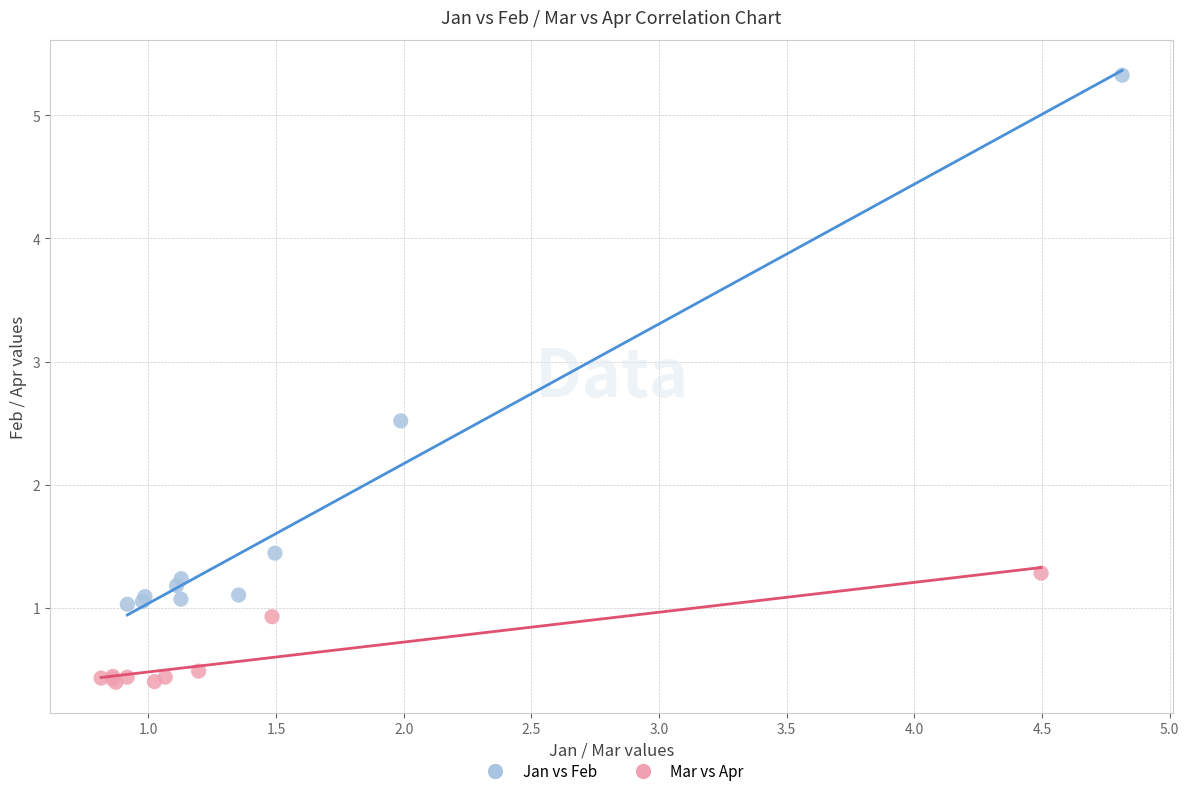

Which series has the largest Y range (max minus min)?

Jan vs Feb